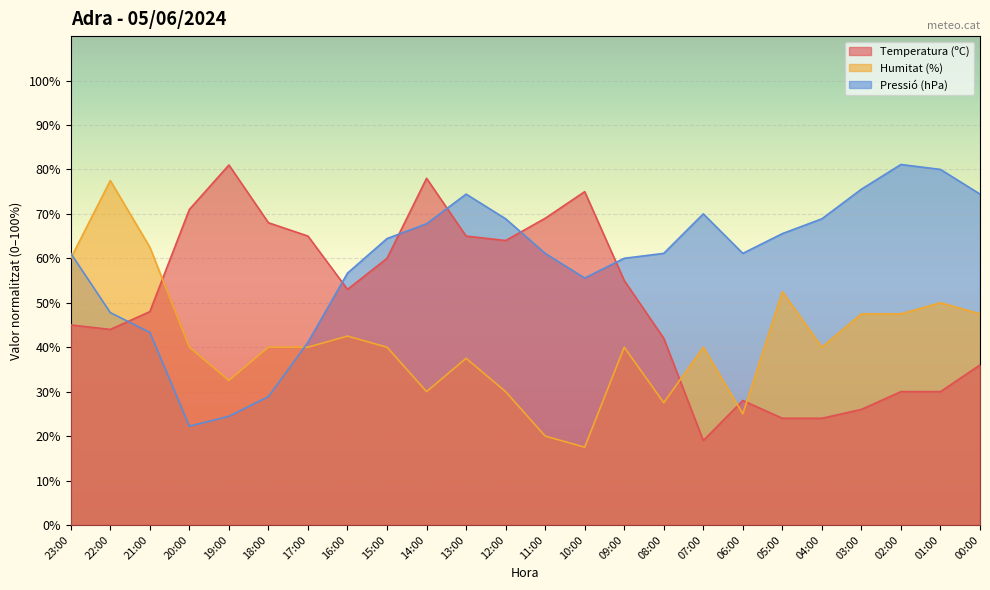

True or false: Humitat (%) and Temperatura (ºC) intersect in this chart.

True